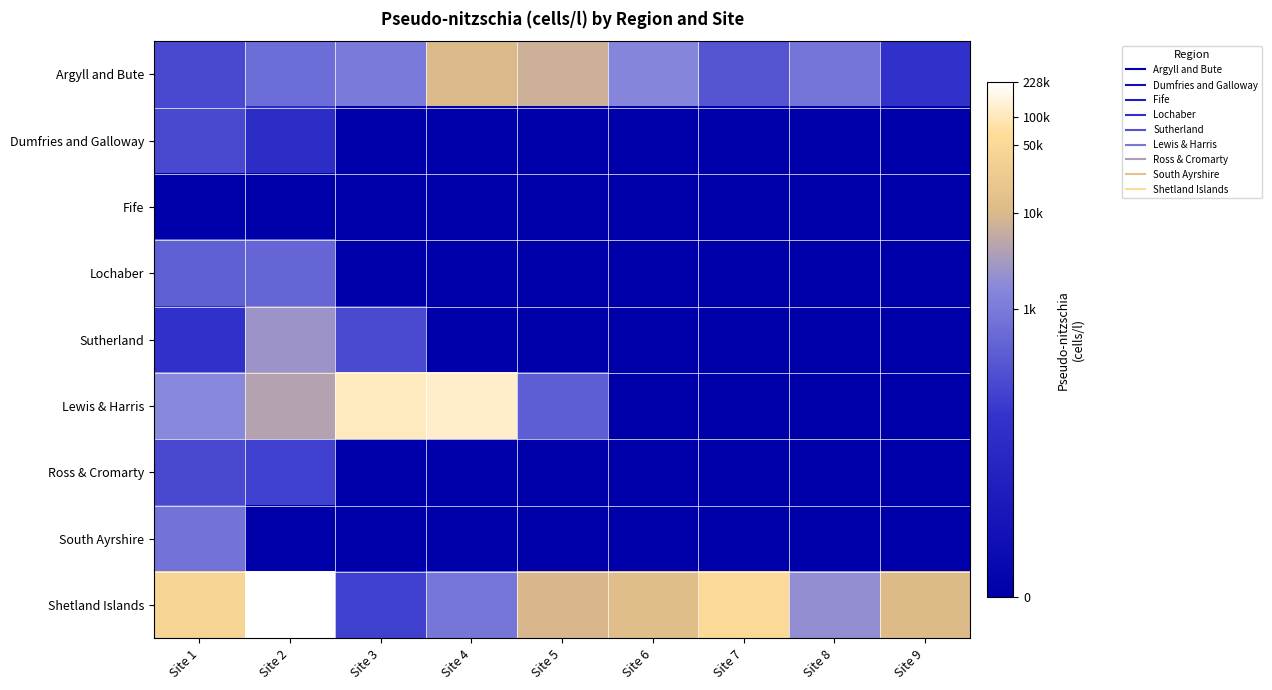

At which category does the chart reach its minimum across all series?

Site 3